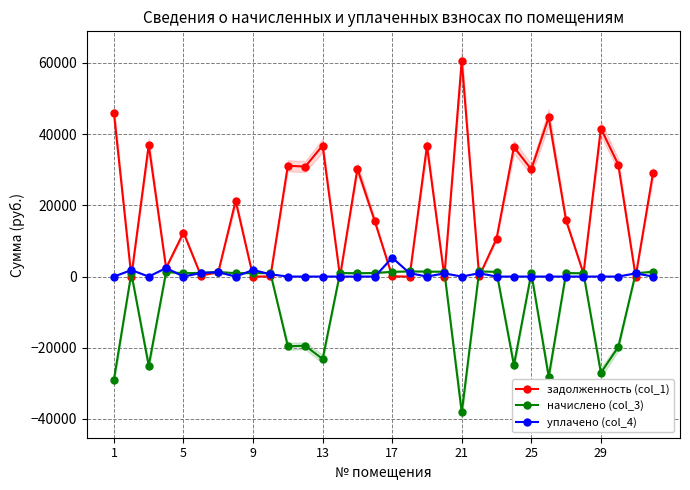

Which series has the largest range (max minus min)?

задолженность (col_1)